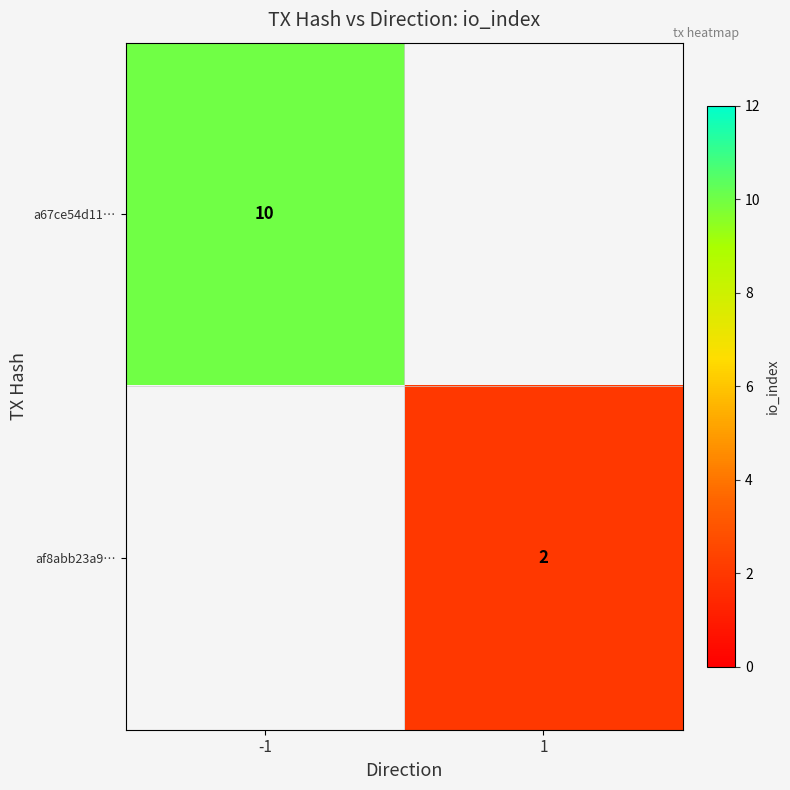

At how many categories does at least one series exceed 9?

1